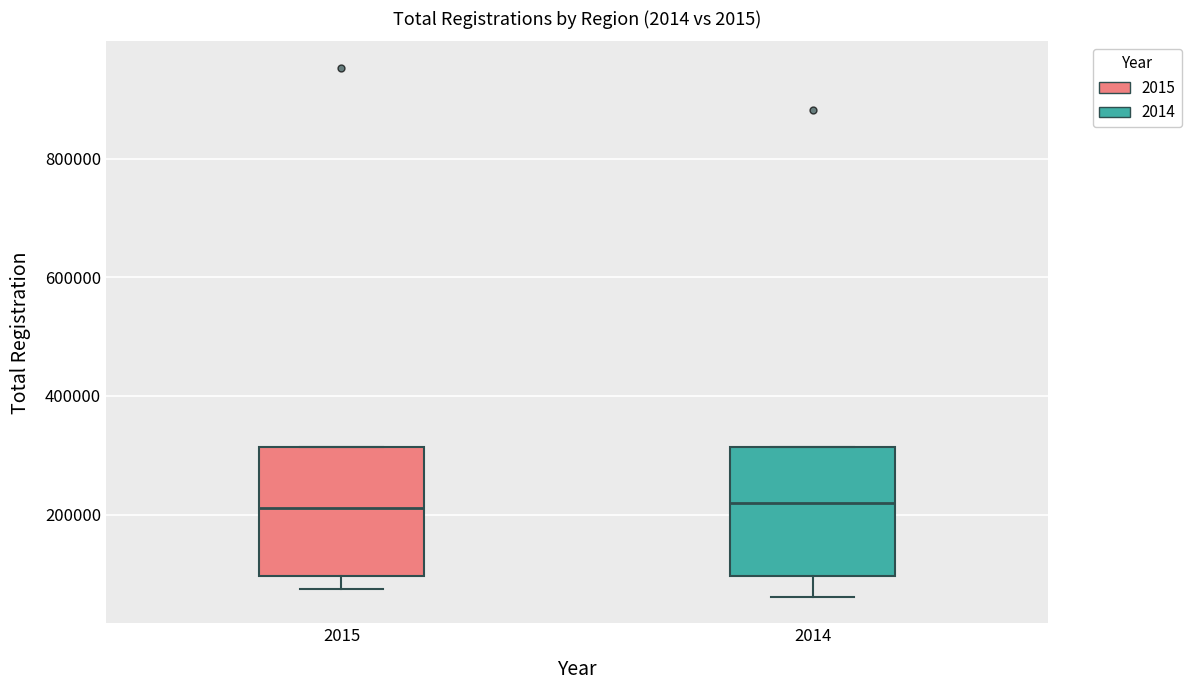

Where is the upper edge of the box at x = 2014 on the y-axis? The values are not printed on the chart, so give them approximately, as read against the axis.

320000